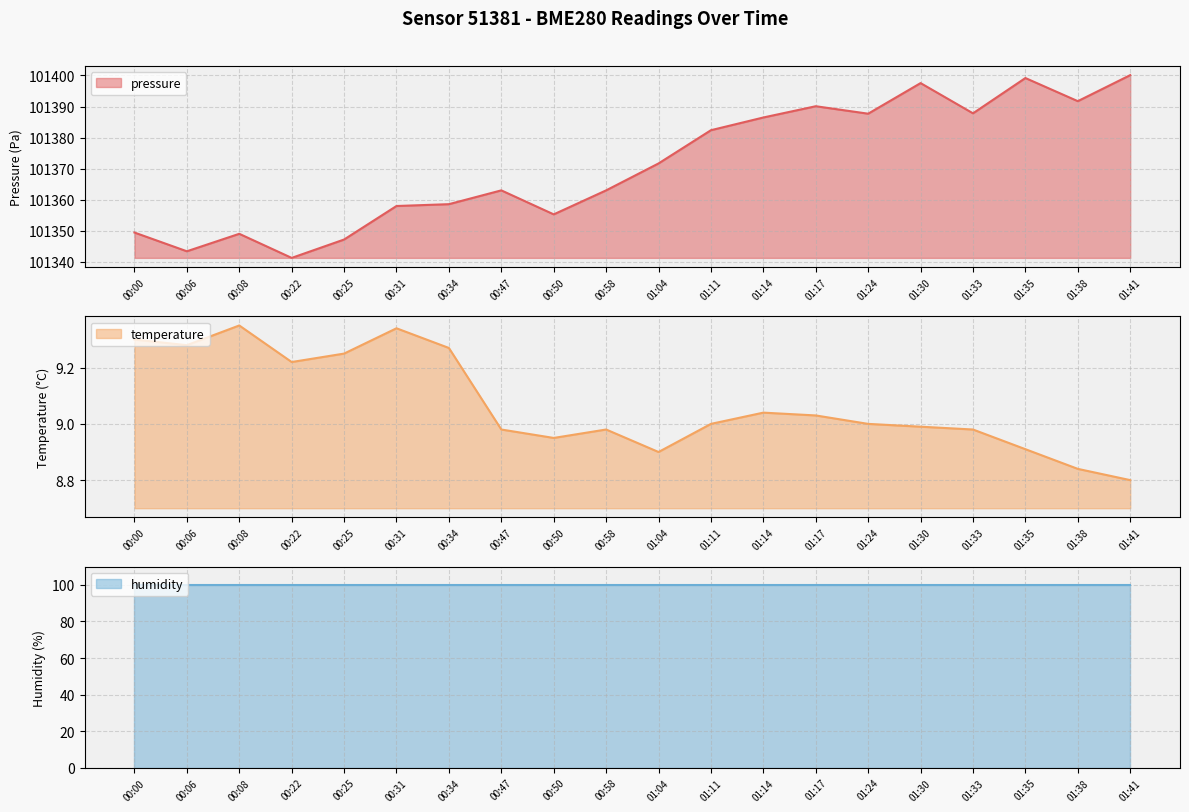

Is it true that pressure equals 101399.2 at 01:35?

True